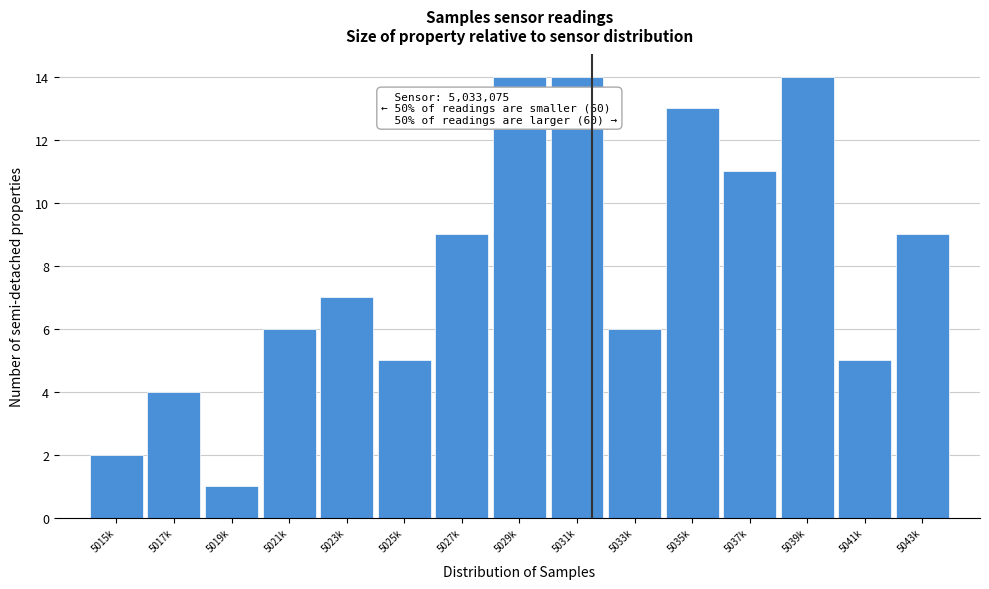

Reading left to right, extract all data points from this chart.

2	4	1	6	7	5	9	14	14	6	13	11	14	5	9